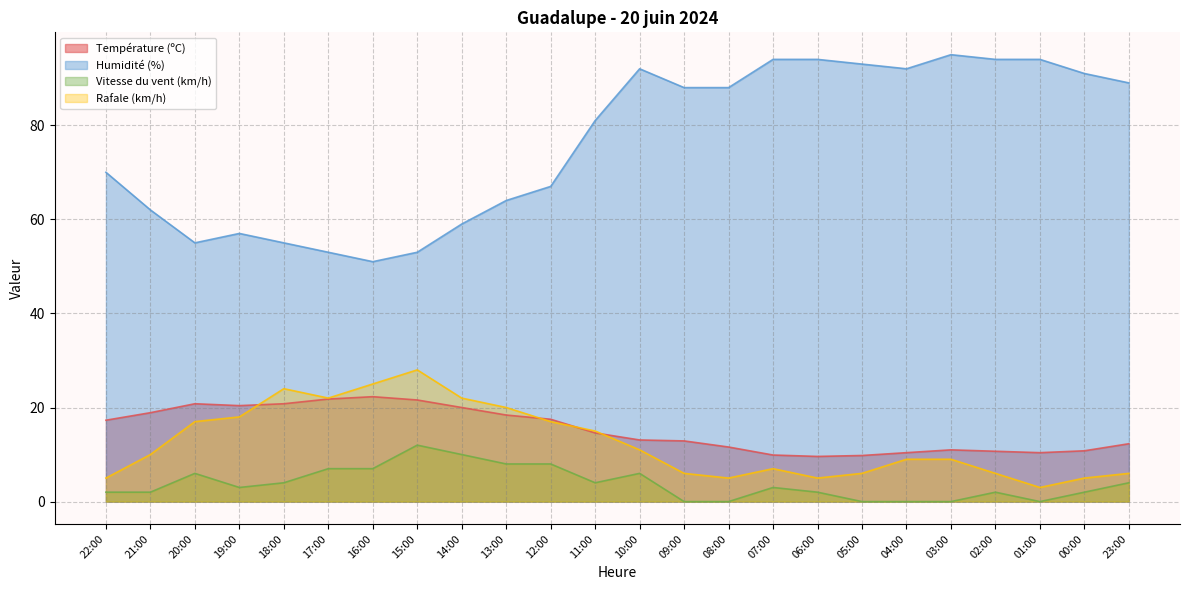

Reading left to right, list all the values displayed in this chart.

Température (ºC): 17.3	18.9	20.8	20.4	20.8	21.8	22.3	21.6	20.0	18.4	17.5	14.6	13.1	12.9	11.6	9.9	9.6	9.8	10.4	11.0	10.7	10.4	10.8	12.3
Humidité (%): 70.0	62.0	55.0	57.0	55.0	53.0	51.0	53.0	59.0	64.0	67.0	81.0	92.0	88.0	88.0	94.0	94.0	93.0	92.0	95.0	94.0	94.0	91.0	89.0
Vitesse du vent (km/h): 2.0	2.0	6.0	3.0	4.0	7.0	7.0	12.0	10.0	8.0	8.0	4.0	6.0	0.0	0.0	3.0	2.0	0.0	0.0	0.0	2.0	0.0	2.0	4.0
Rafale (km/h): 5.0	10.0	17.0	18.0	24.0	22.0	25.0	28.0	22.0	20.0	17.0	15.0	11.0	6.0	5.0	7.0	5.0	6.0	9.0	9.0	6.0	3.0	5.0	6.0